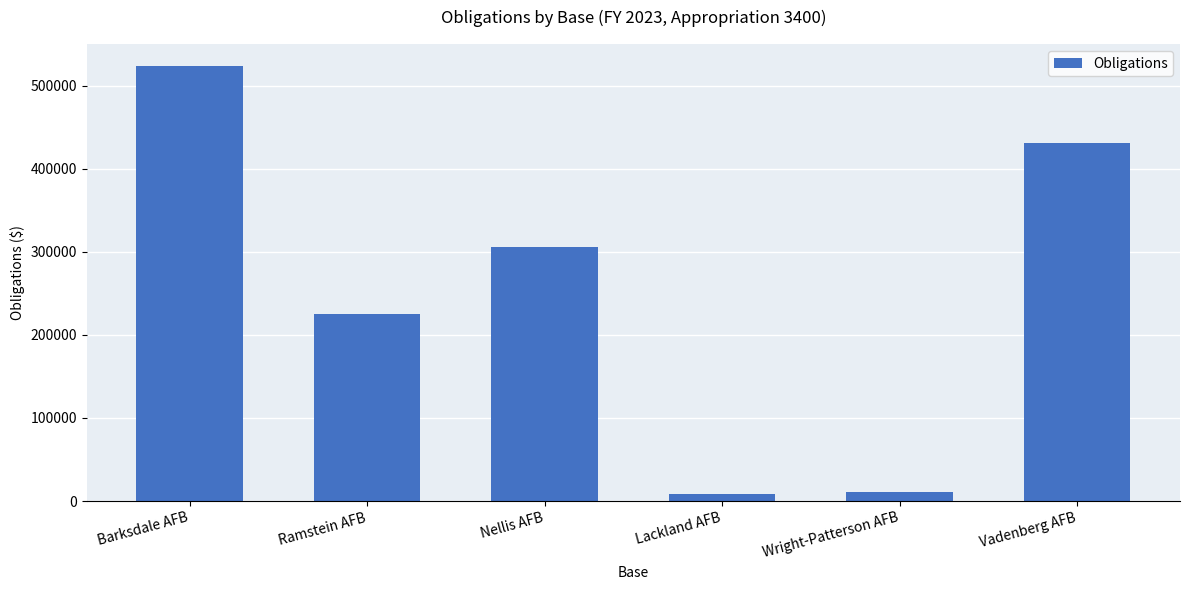

What is the difference between the second highest and minimum values?

422715.5